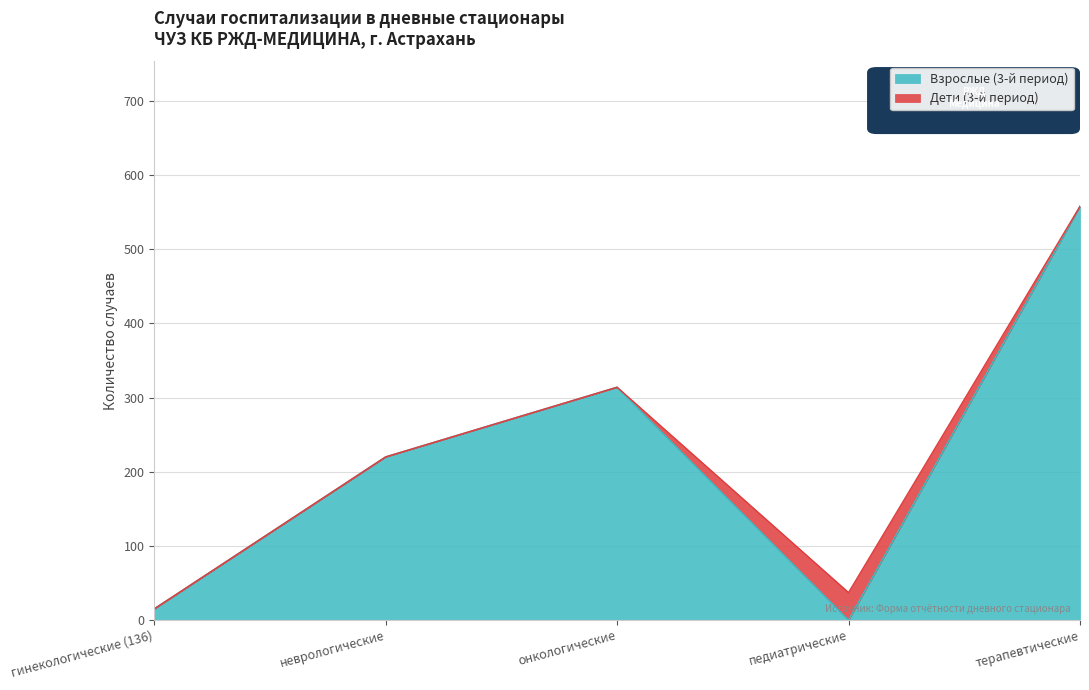

What is the value of the 2nd point from the left?

220